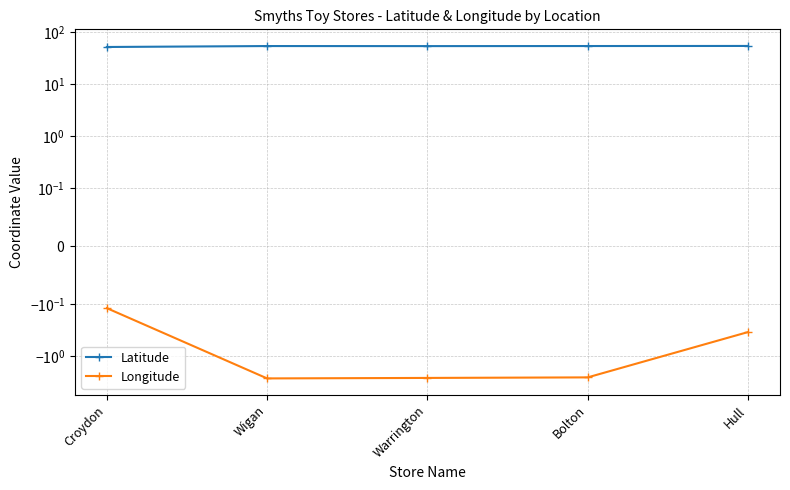

What position from the left is Wigan?

2